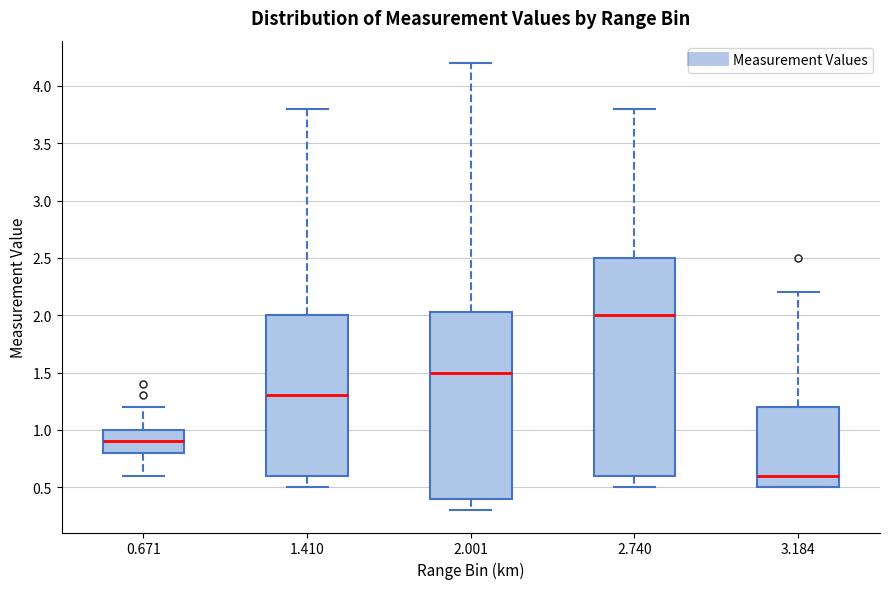

Where does the median line of the box at x = 3.184 sit on the y-axis? The values are not printed on the chart, so give them approximately, as read against the axis.

0.60